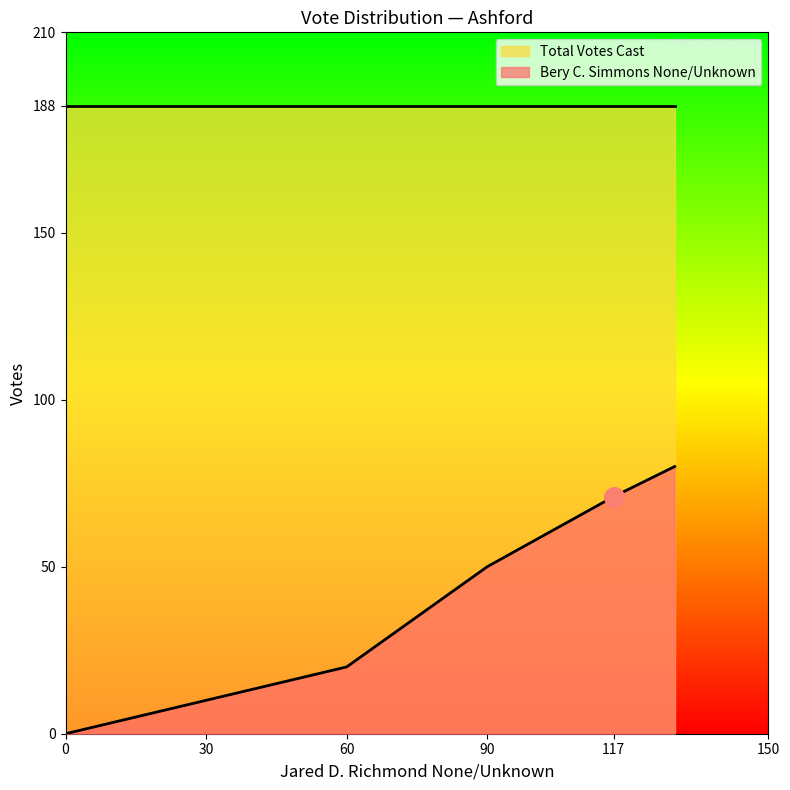

Which series has the largest total across all categories?

Total Votes Cast